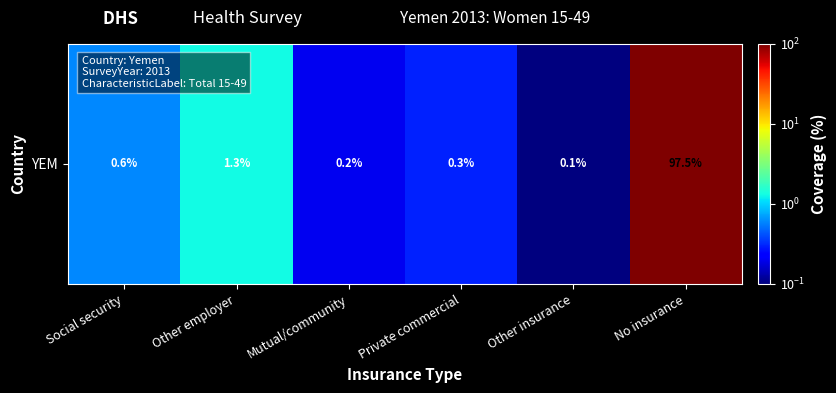

What value does the data have at Social security?

0.6